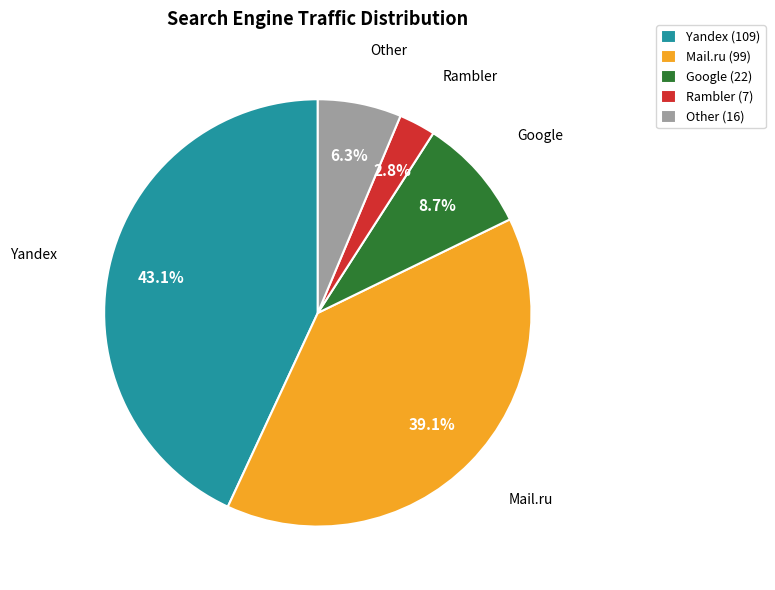

What is the total percentage of Google and Mail.ru?

47.8%